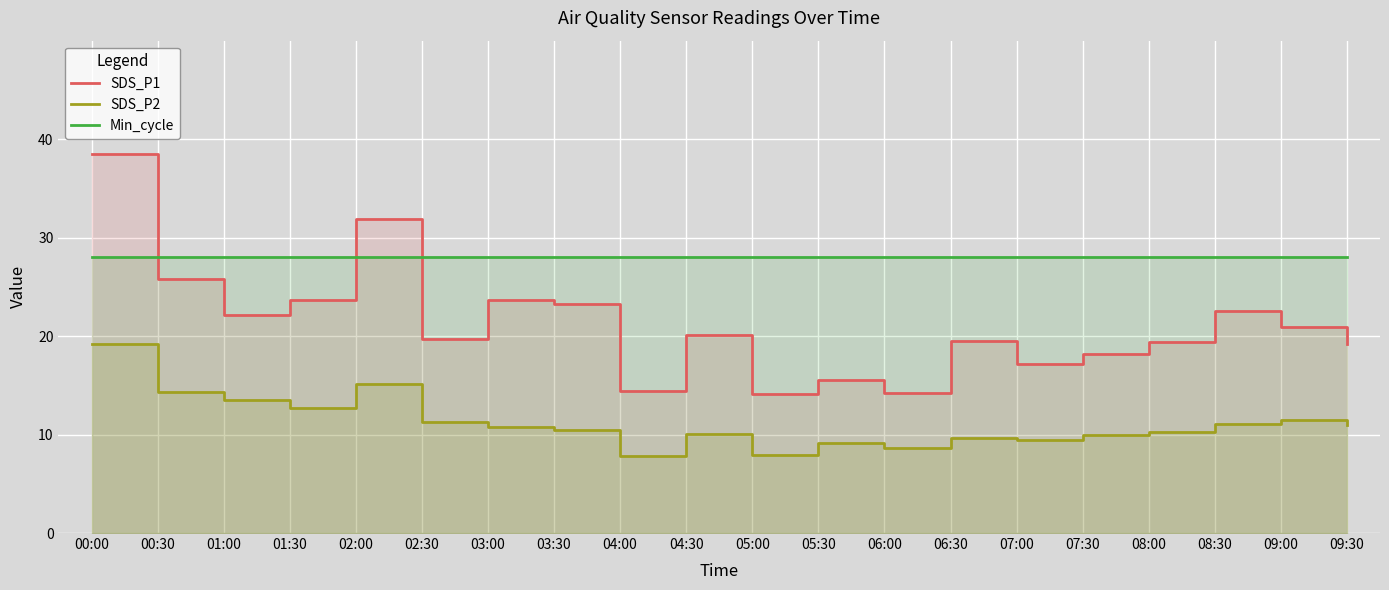

Is it true that Min_cycle equals 41.4 at 04:00?

False